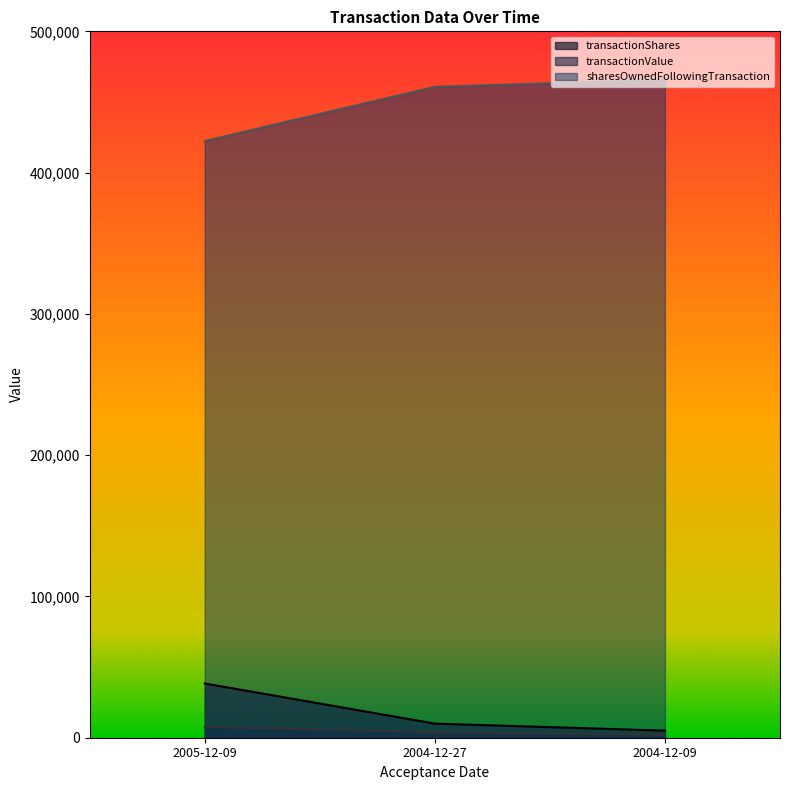

Where is transactionShares nearest to the value 21700?

2004-12-27